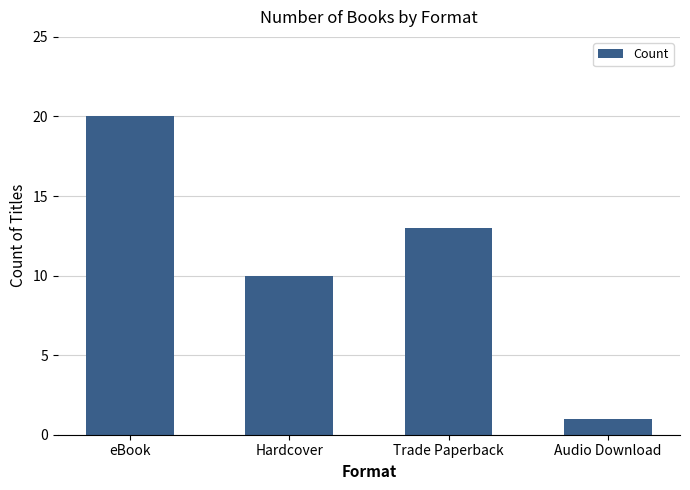

What is the ratio of the value at eBook to the value at Trade Paperback?

1.5